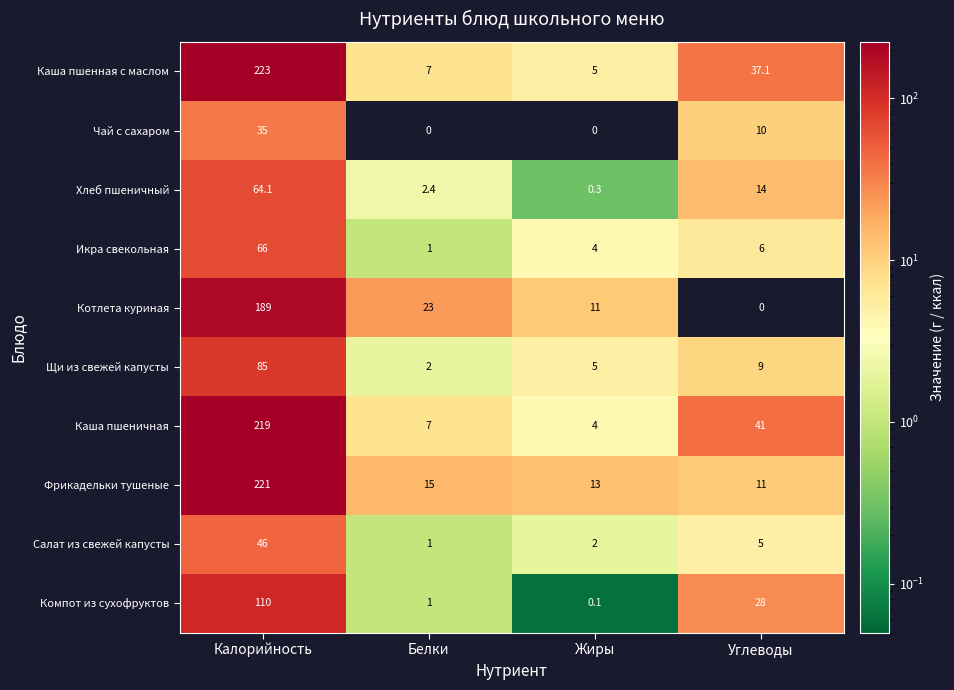

How many categories are shown in the chart?

4